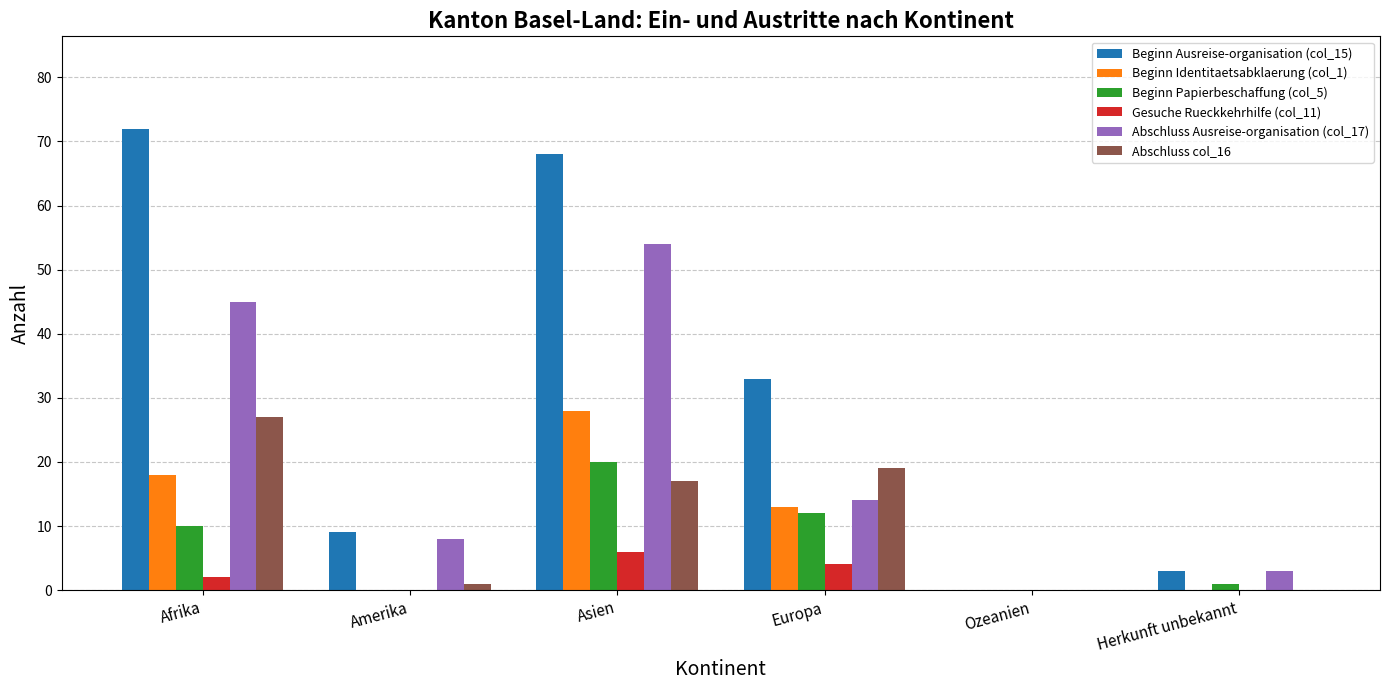

At which category does the chart reach its peak across all series?

Afrika